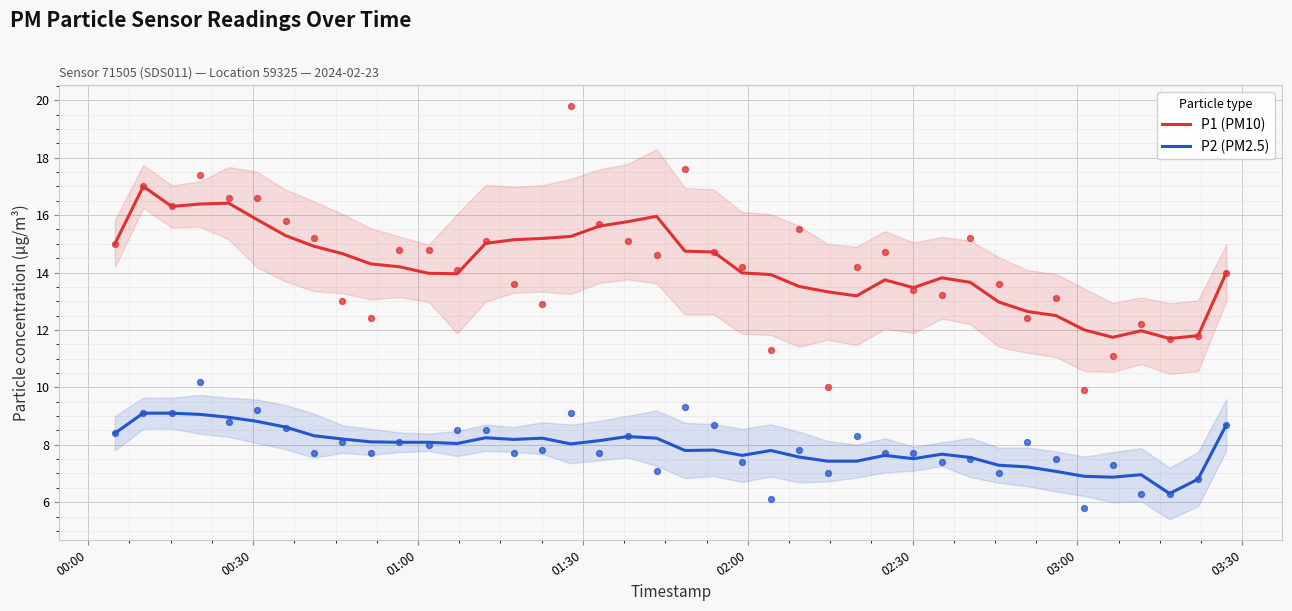

What are all the series names shown in the legend?

P1 (PM10), P2 (PM2.5)